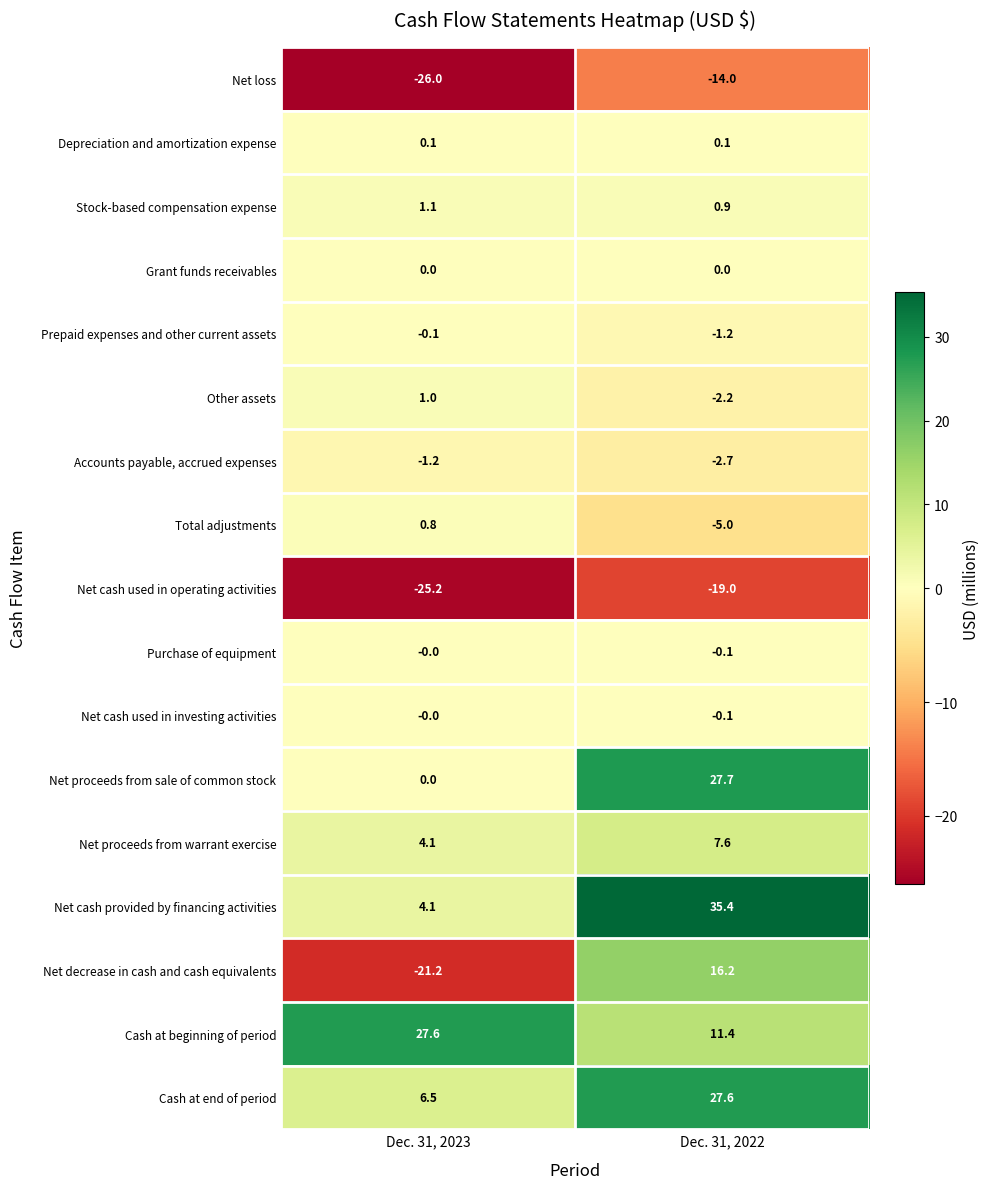

Rank the categories by Net cash used in operating activities value from highest to lowest.

Dec. 31, 2022, Dec. 31, 2023